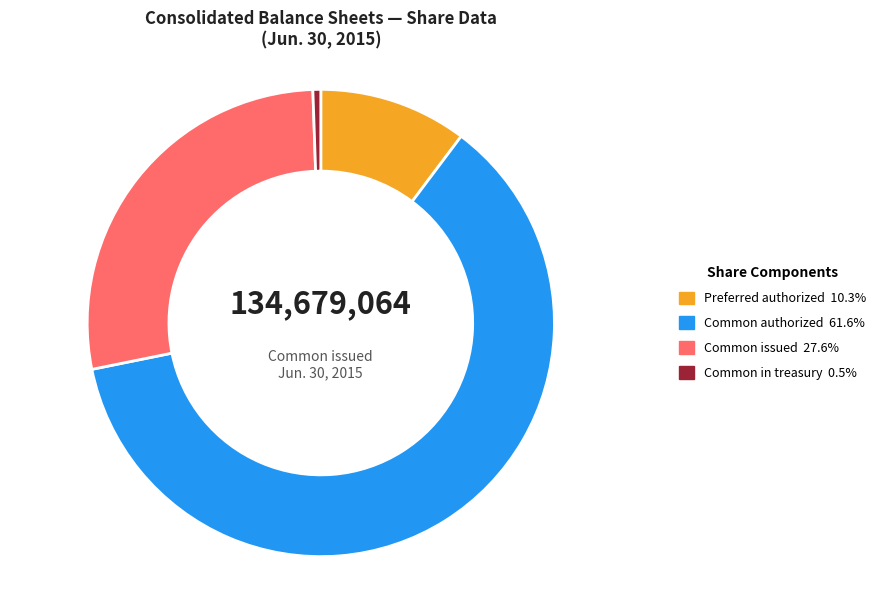

How many slices are in this pie chart?

4